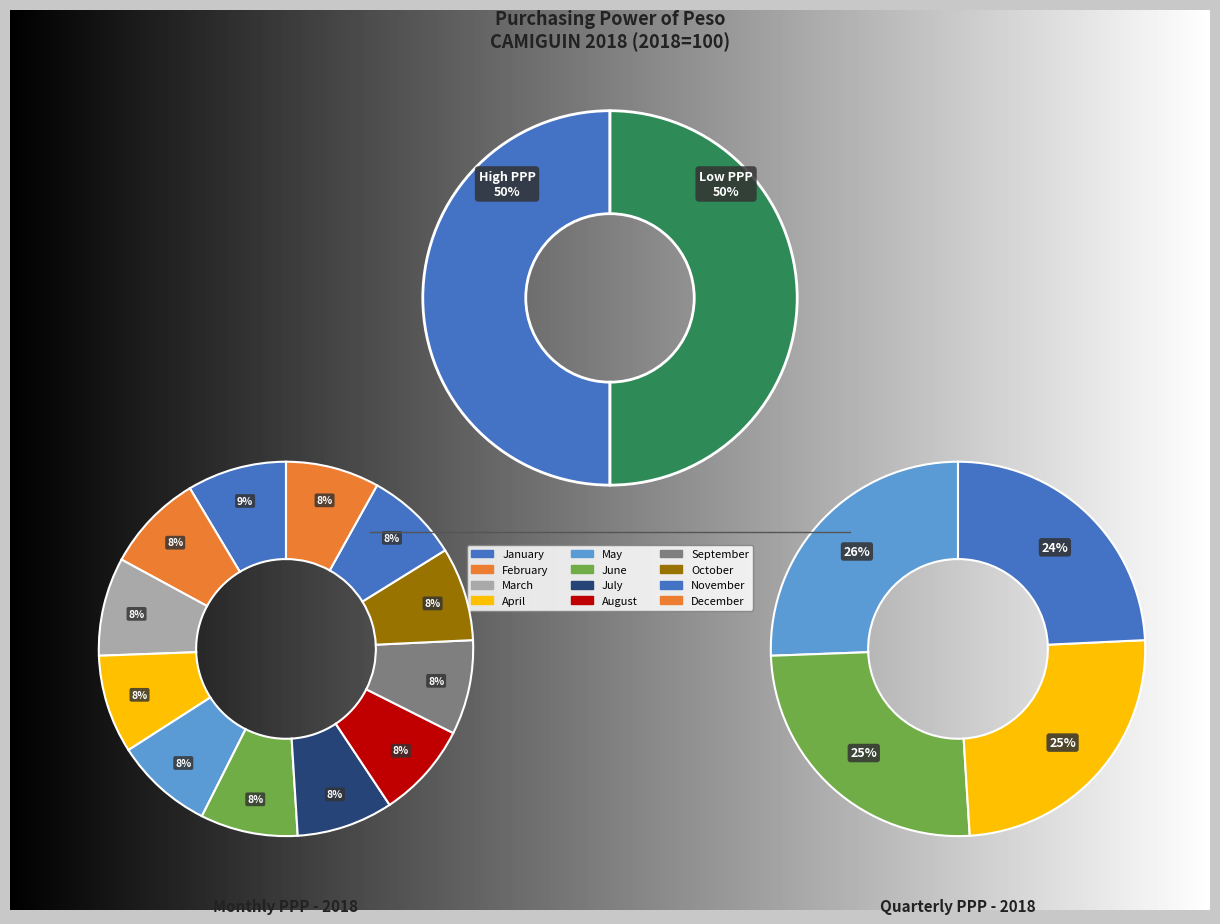

What is the largest slice in the pie chart?

January